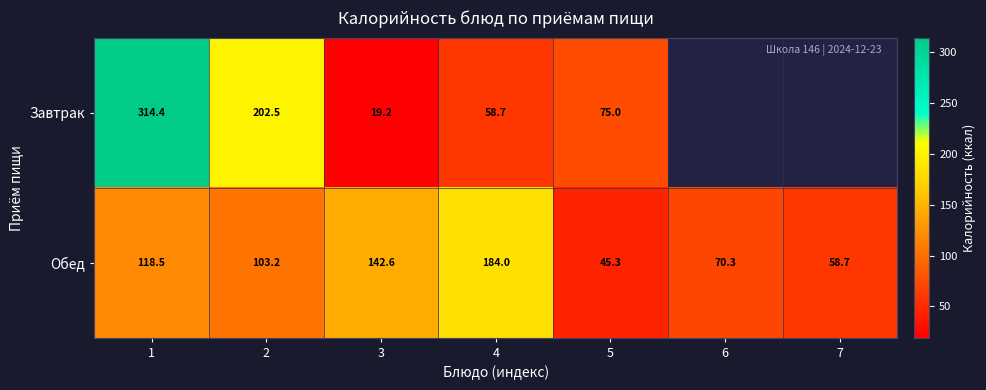

How many data points does each series have?

7